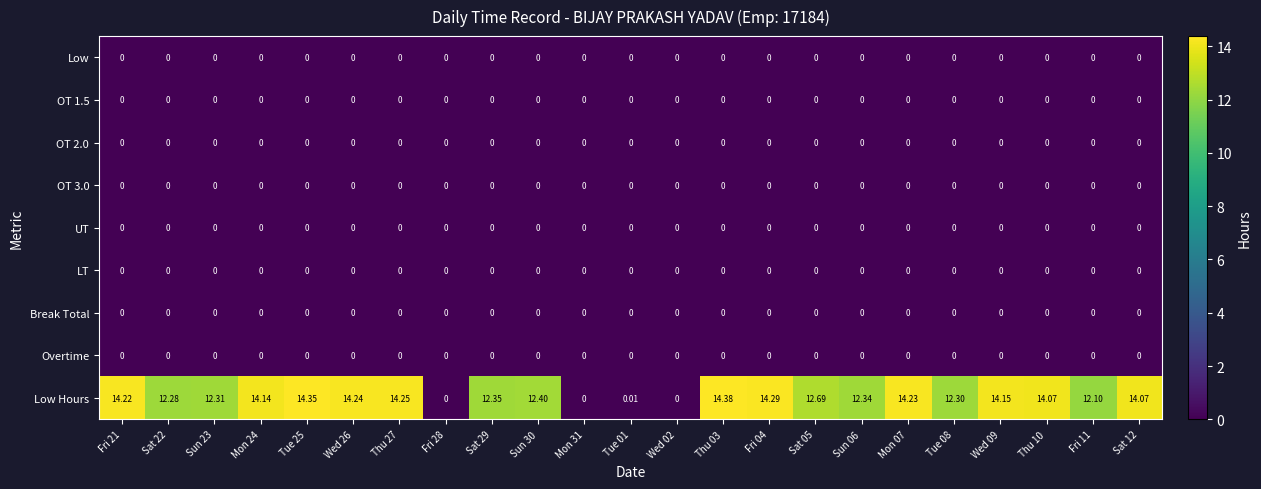

Which series has the largest total across all categories?

Low Hours